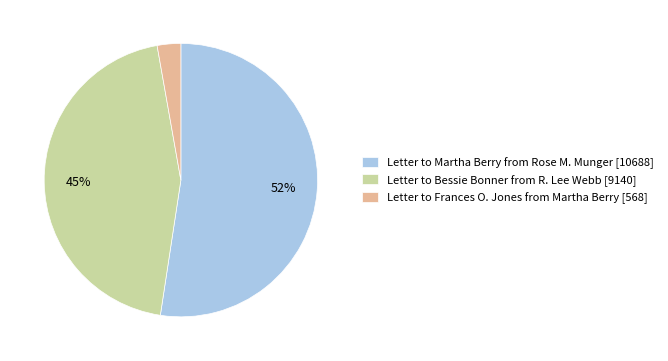

What is the majority slice?

Letter to Martha Berry from Rose M. Munger [10688]